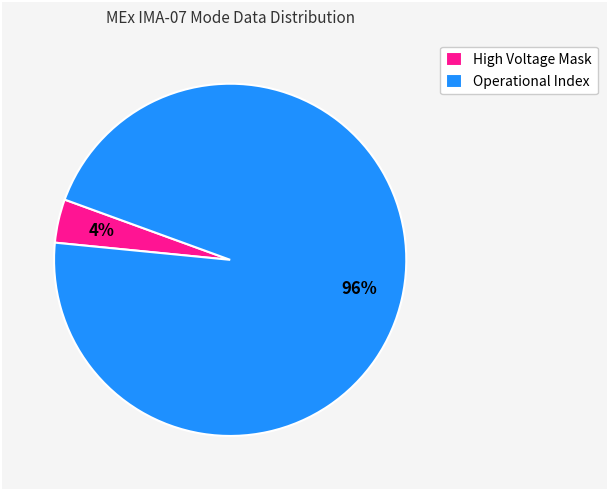

Which category accounts for the majority?

Operational Index